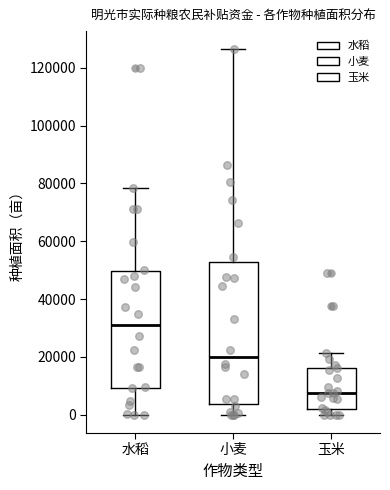

Reading left to right, read every box against the y-axis: the position of its median line, the range the box covers, and the ends of its whiskers. The values are not printed on the chart, so give them approximately, as read against the axis.

水稻: median 30000, box 10000 to 50000, whiskers 0 to 78000
小麦: median 20000, box 4000 to 52000, whiskers 0 to 126000
玉米: median 8000, box 2000 to 16000, whiskers 0 to 22000